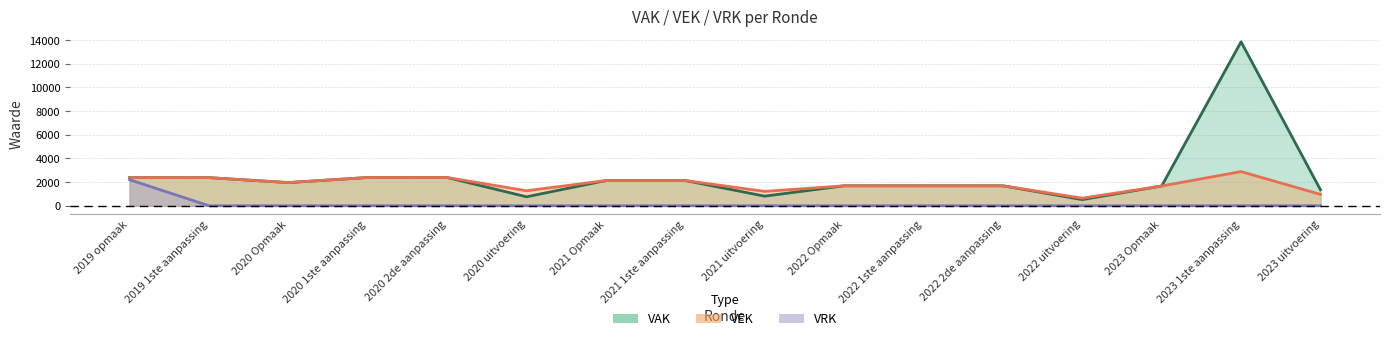

Read the VEK value at 2020 1ste aanpassing, to the nearest 10.

2390